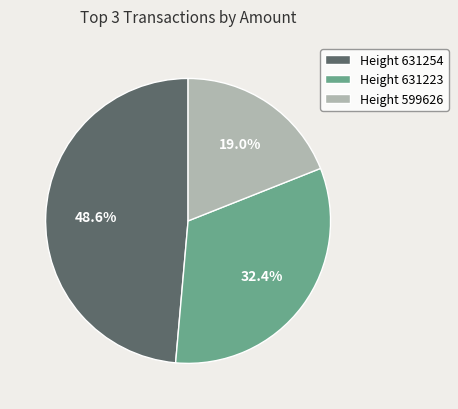

Which category has the biggest portion of the pie?

Height 631254